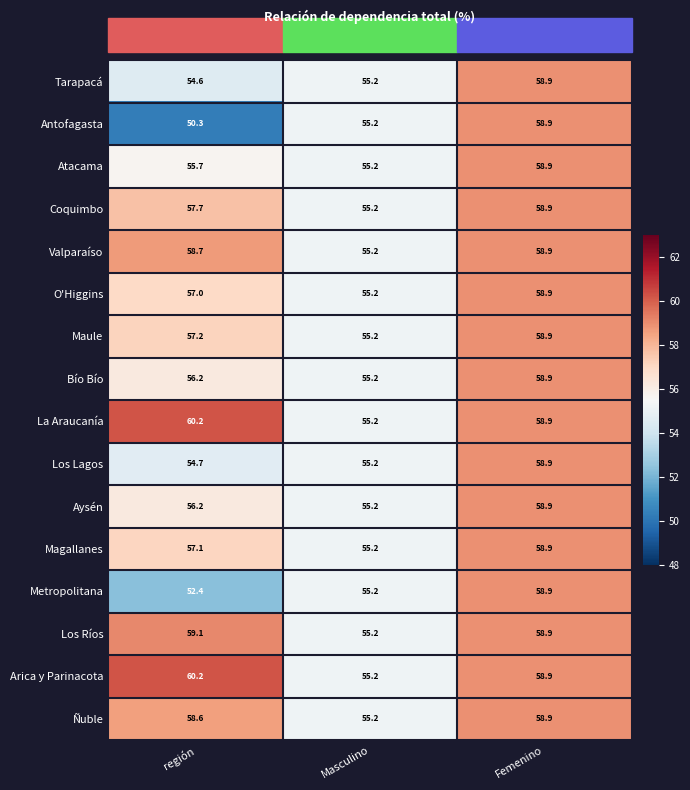

Read the Metropolitana value at Femenino.

58.9